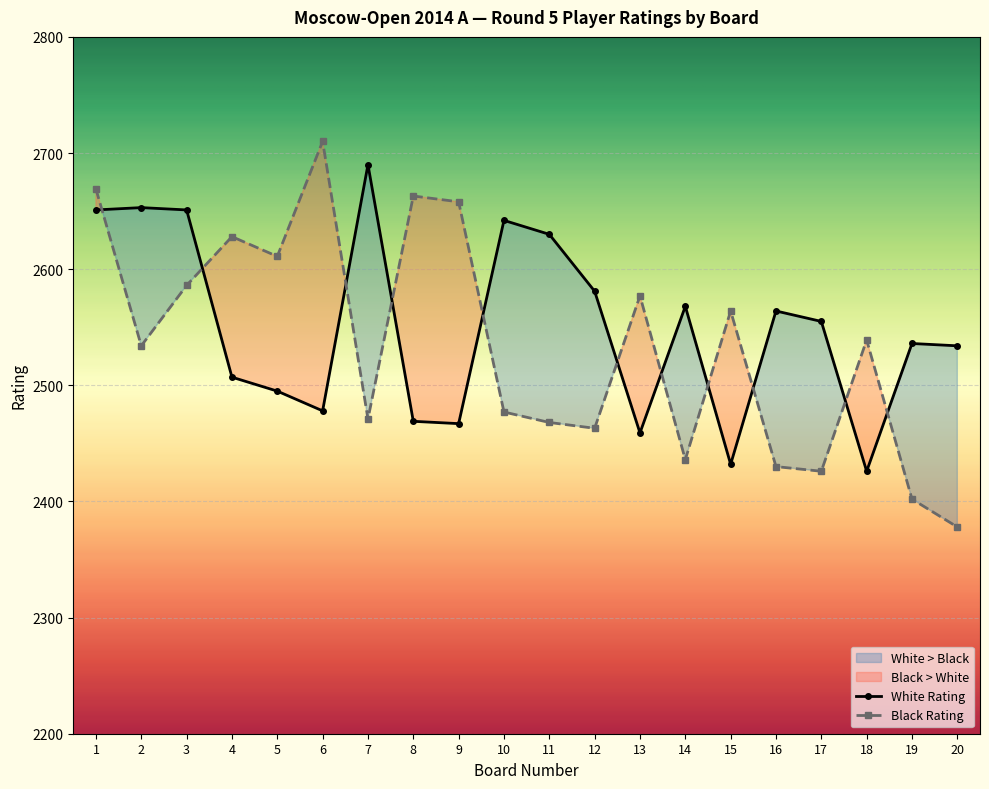

Rank the categories by White Rating value from highest to lowest.

7, 2, 1, 3, 10, 11, 12, 14, 16, 17, 19, 20, 4, 5, 6, 8, 9, 13, 15, 18